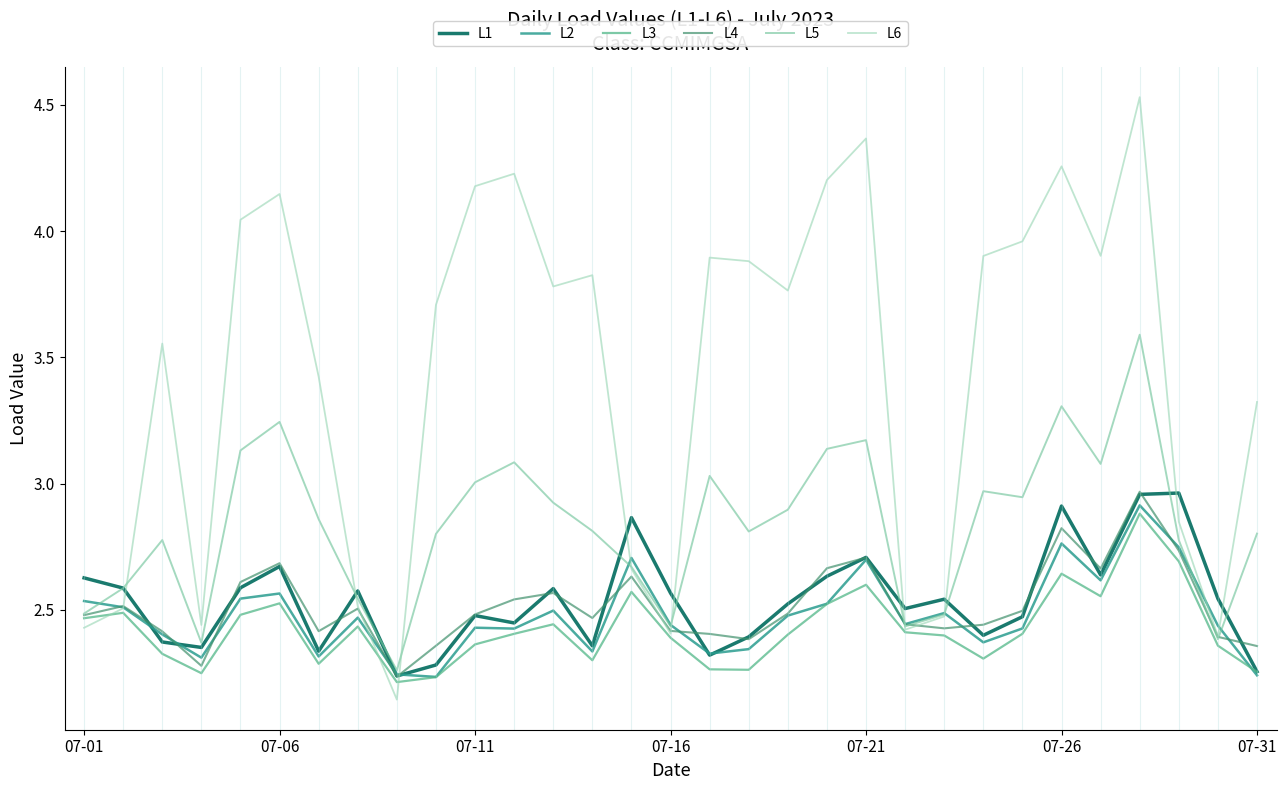

Which series has the largest range (max minus min)?

L6